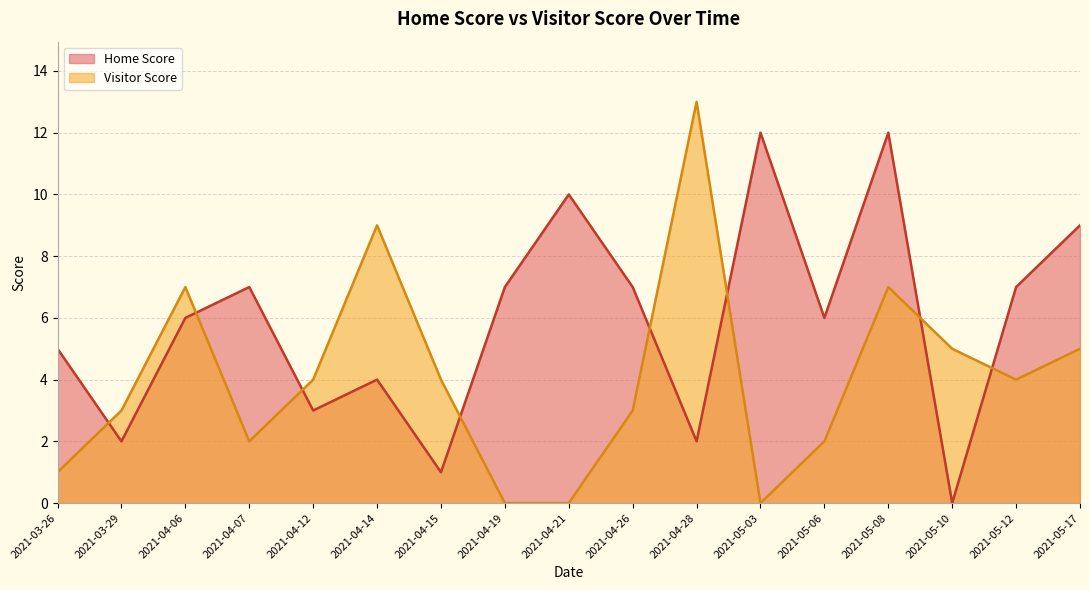

Where is the first local minimum for Home Score?

2021-03-29